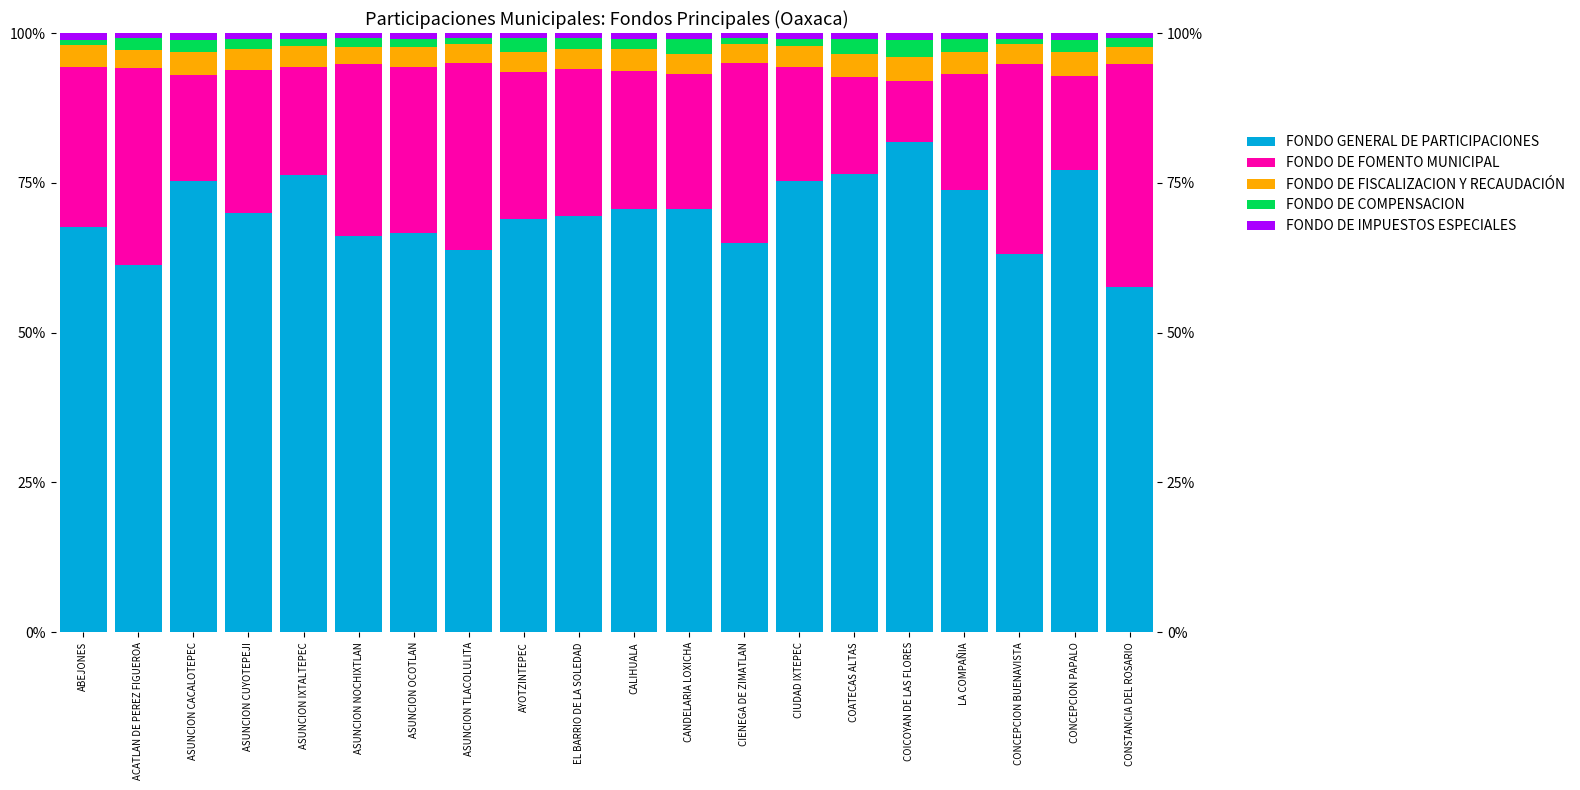

How many distinct data groups are displayed?

5